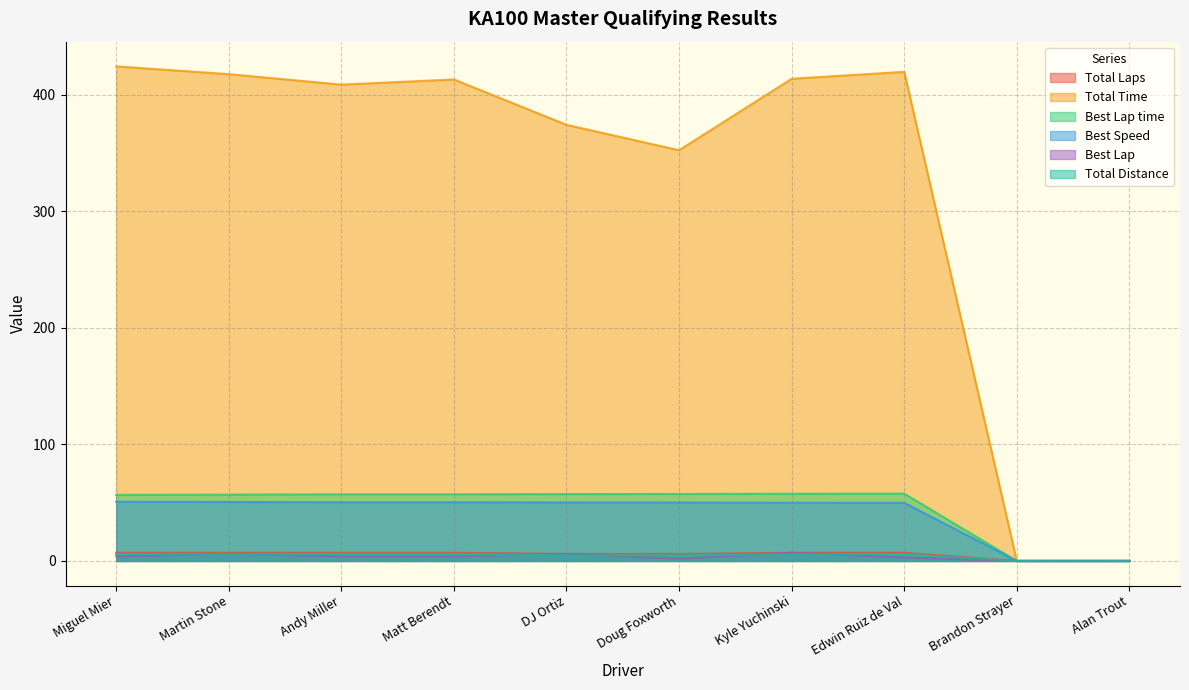

How many values in the Total Laps series are below 7?

4